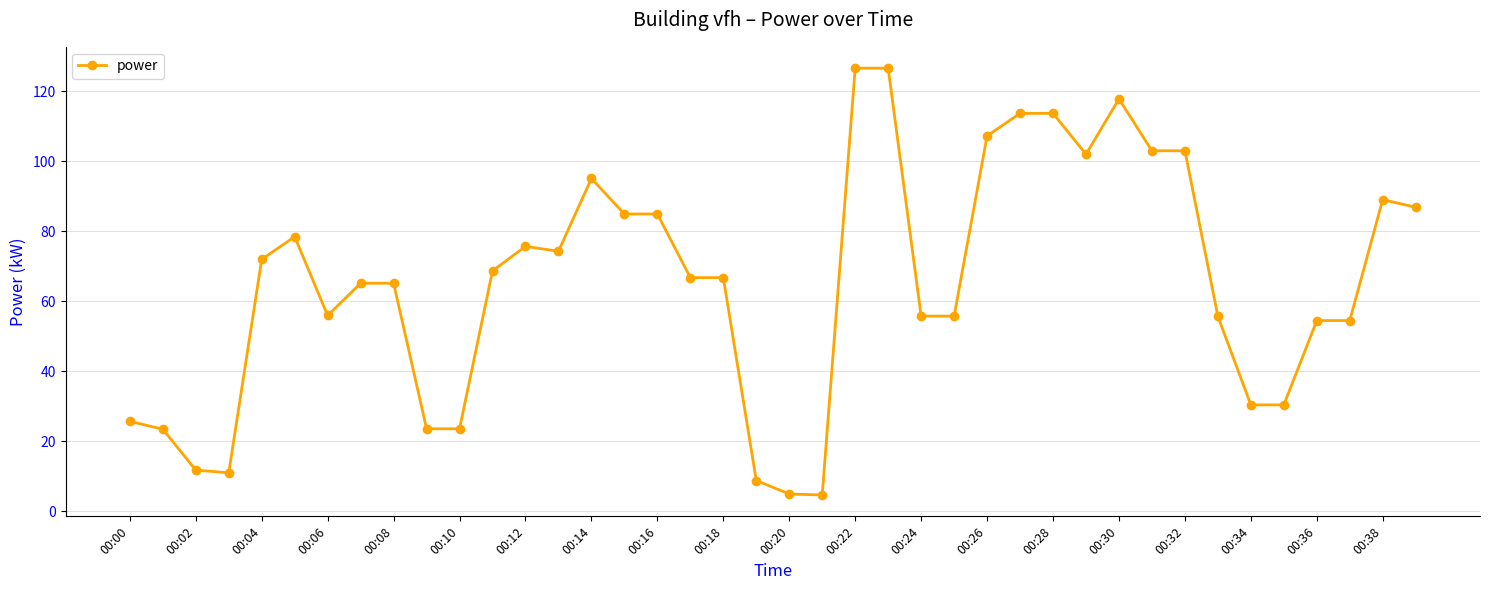

What is the minimum value shown in the chart?

4.7